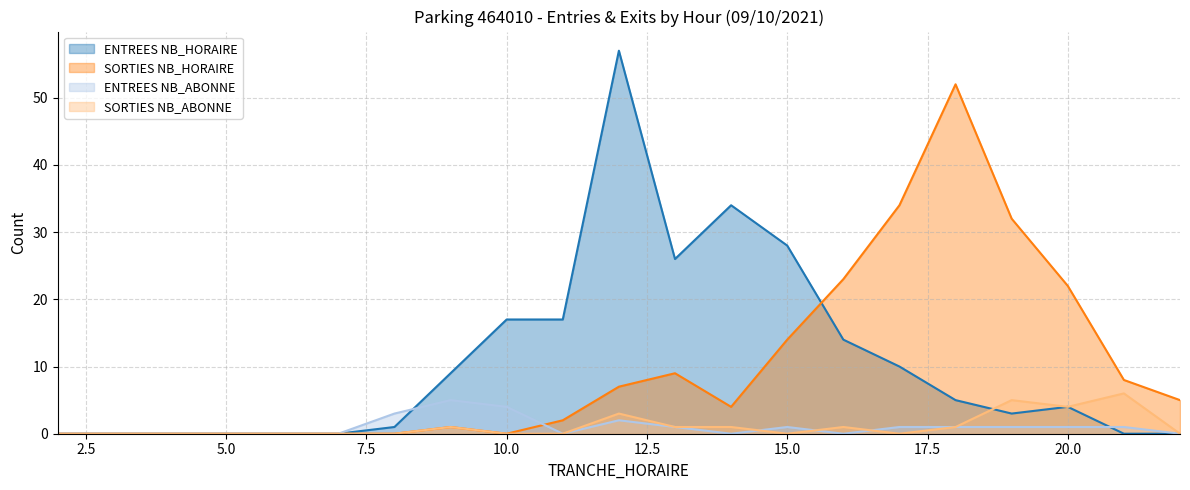

Is it true that ENTREES NB_ABONNE equals 2 at 21?

False